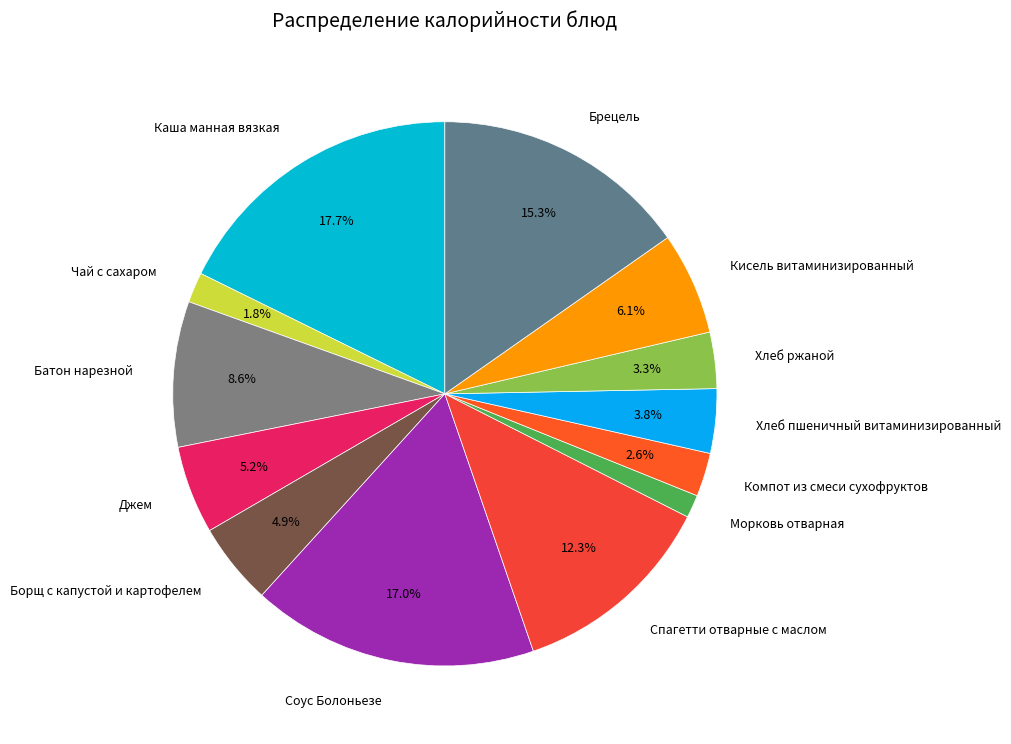

How many segments does this pie chart have?

13